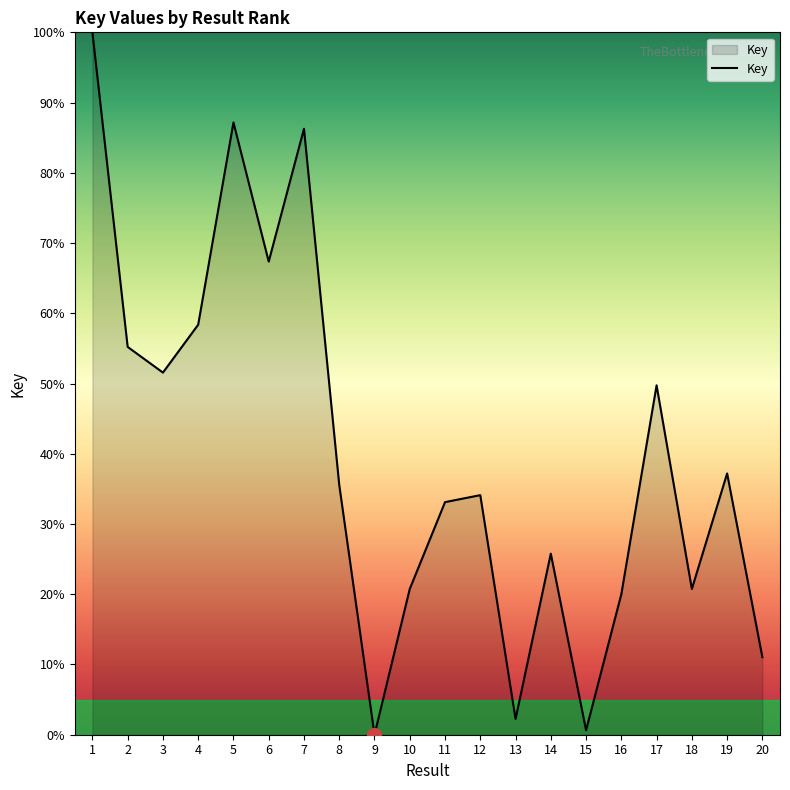

The value at 14 is 36.6. True or false?

False